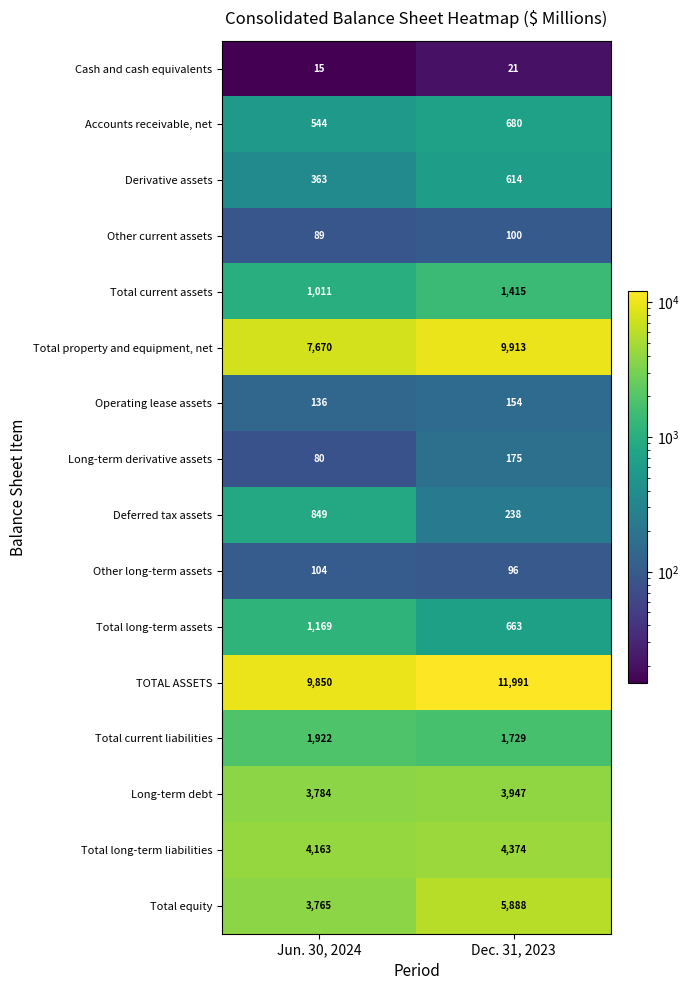

What is the sum of the Long-term derivative assets values at Dec. 31, 2023 and Jun. 30, 2024?

255